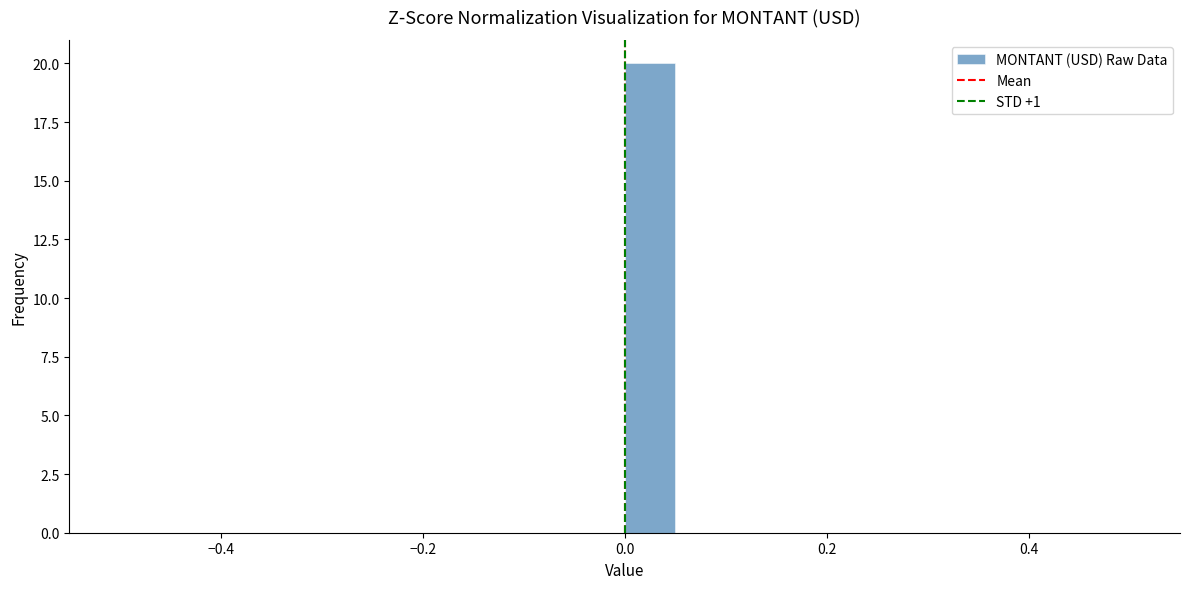

Read against the x-axis, roughly where is the centre of the tallest bar?

0.02